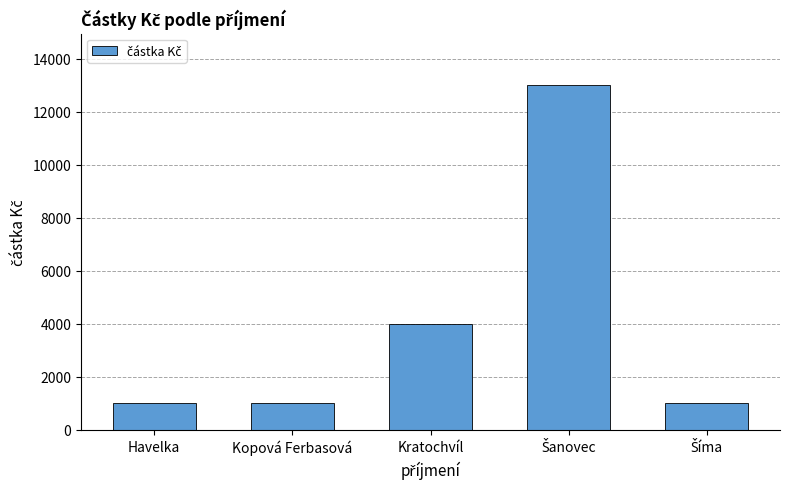

Approximately how many times larger is the value at Kratochvíl compared to Kopová Ferbasová?

4.0